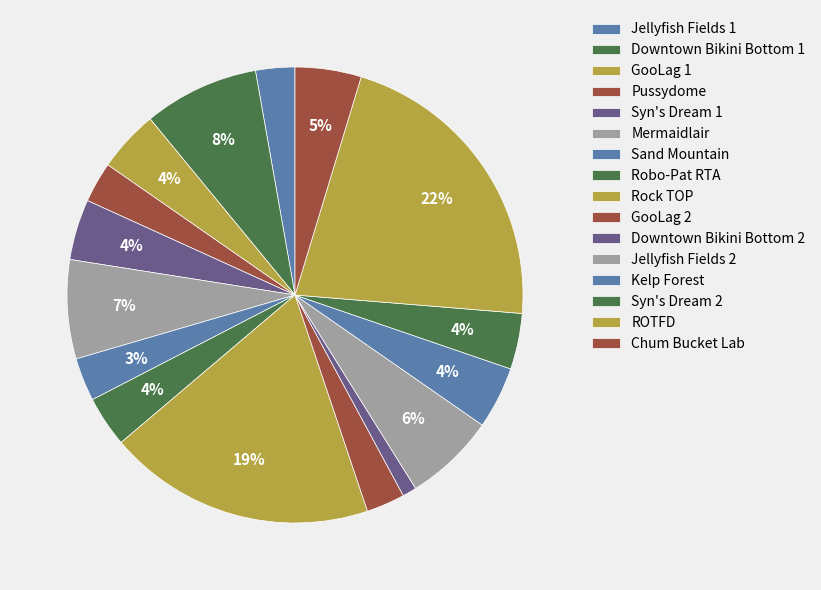

Which slice is the largest?

ROTFD